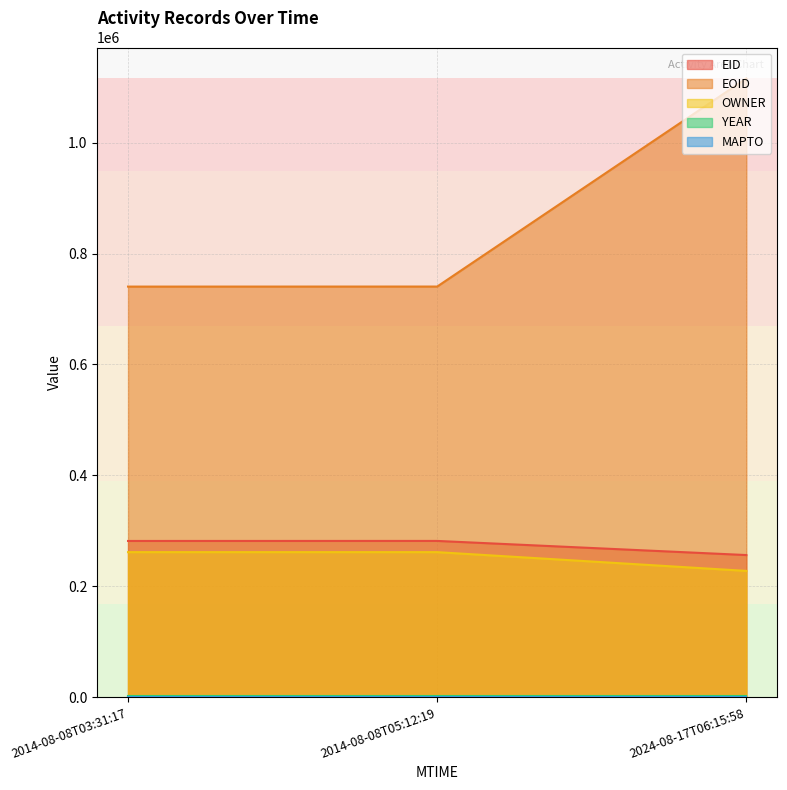

Which series has the widest spread of values?

EOID